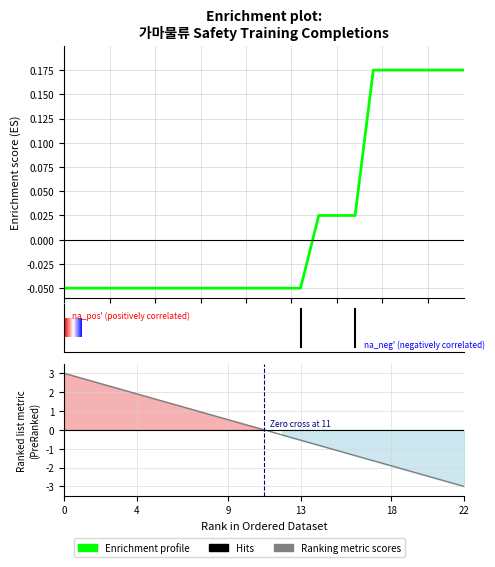

The Cumulative completions series shows -0.0 at 12. True or false?

False